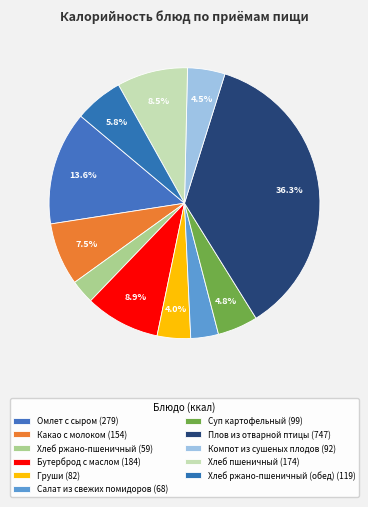

Which slice is the smallest?

Хлеб ржано-пшеничный